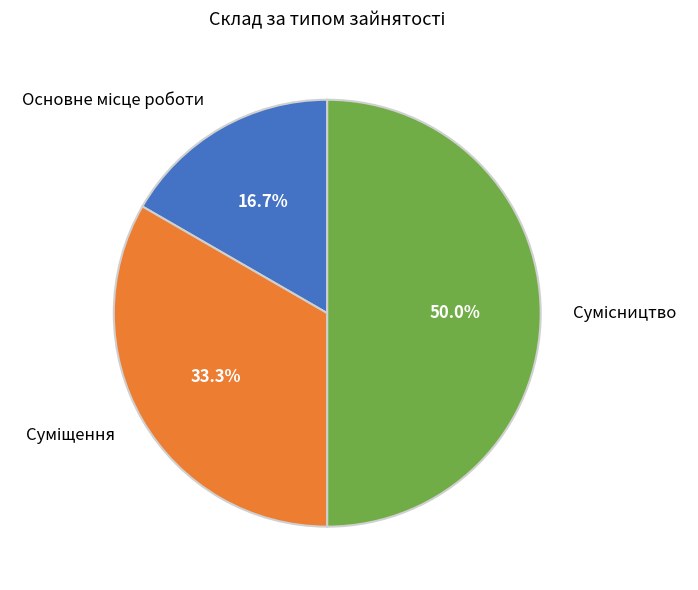

Count the number of slices in the pie.

3